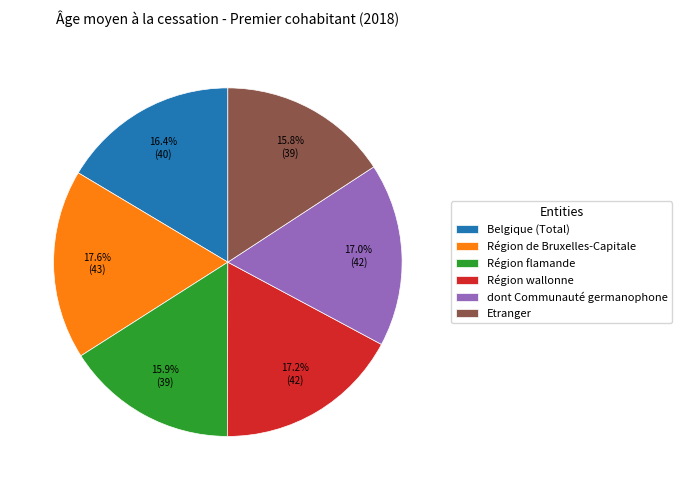

Between Région de Bruxelles-Capitale and dont Communauté germanophone, which is larger?

Région de Bruxelles-Capitale